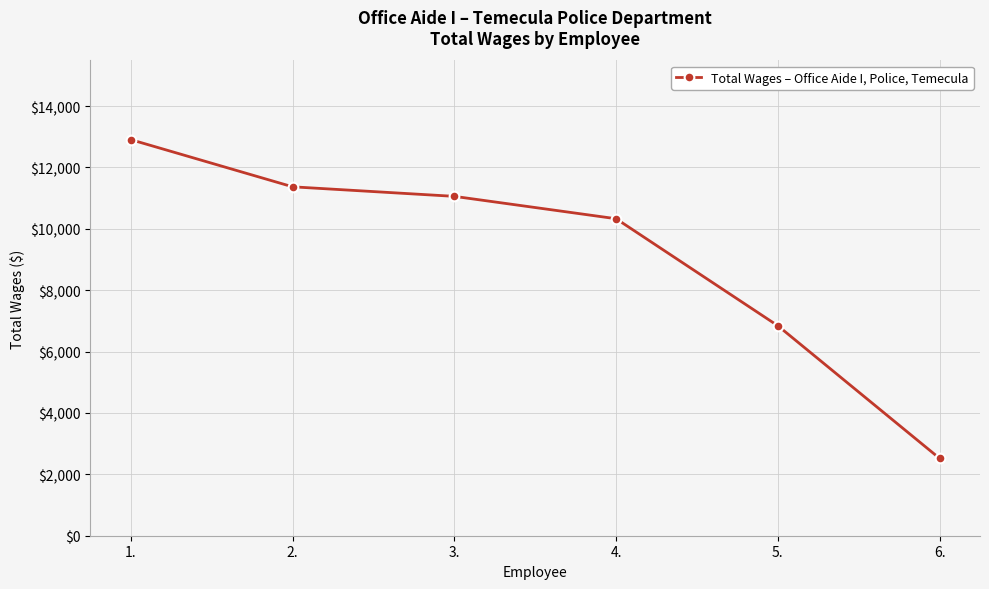

What is the average value?

9171